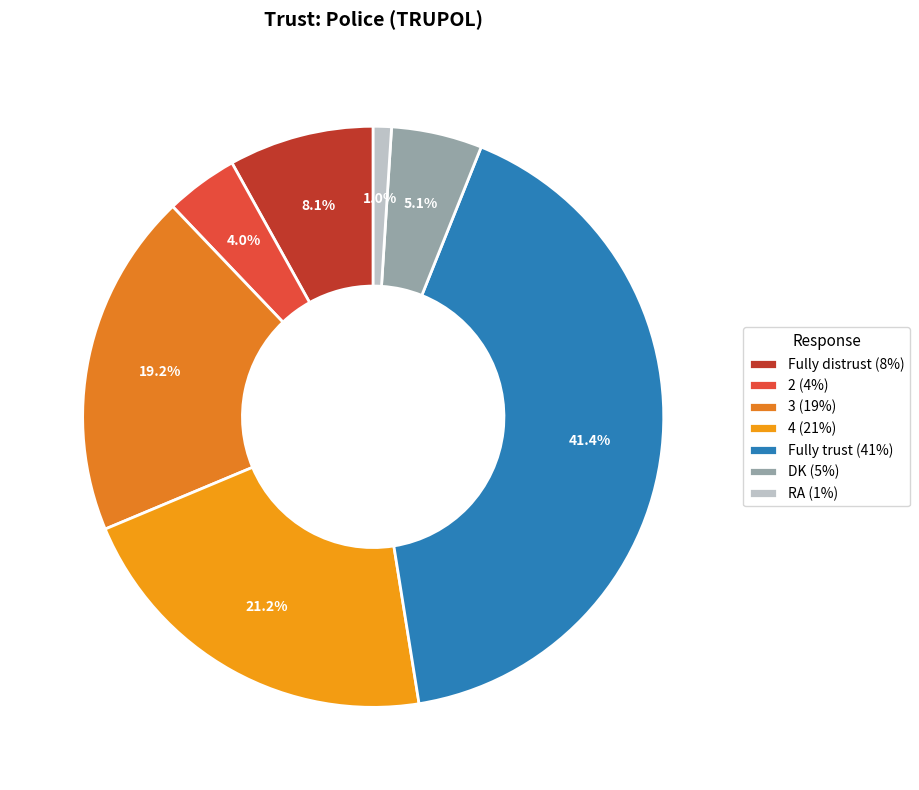

Approximately how many times larger is the value at 2 compared to Fully distrust?

0.5